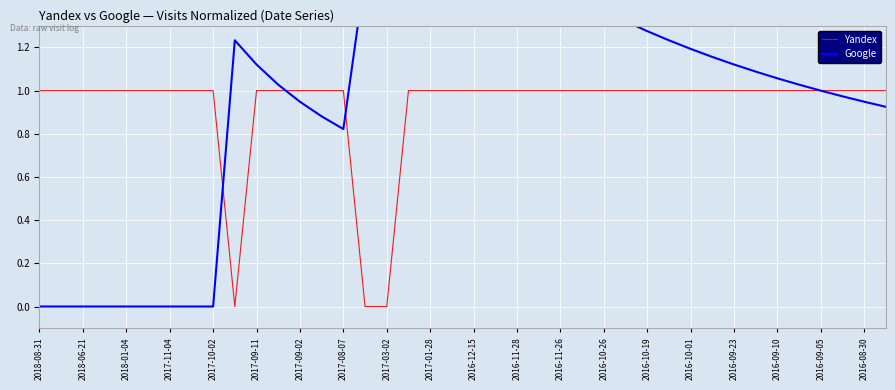

Which series ends up on top after the final intersection of Yandex and Google?

Yandex